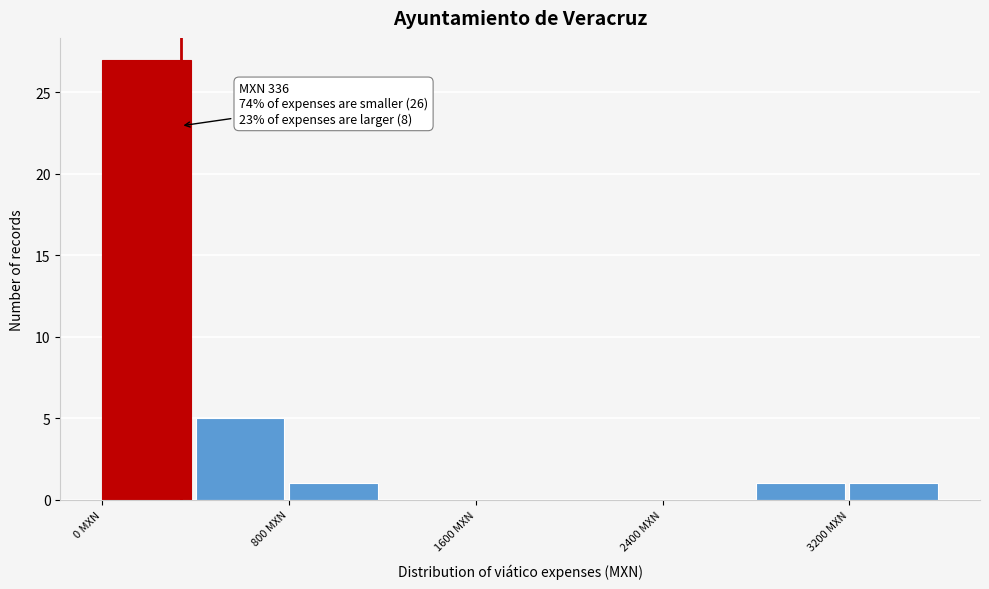

Over which range of the x-axis is the bar tallest?

0 to 400